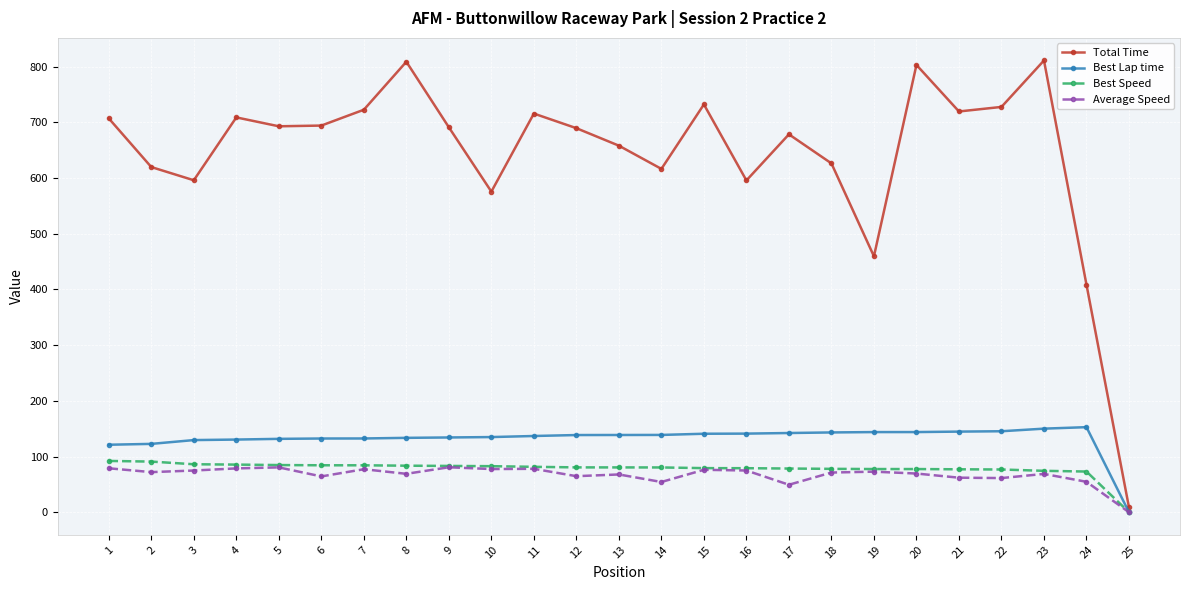

Which series has the largest total across all categories?

Total Time